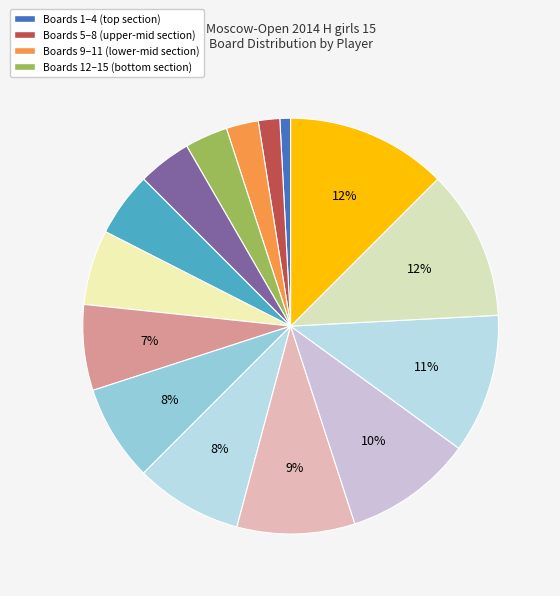

Which category has the smallest portion of the pie?

Drogovoz Irina